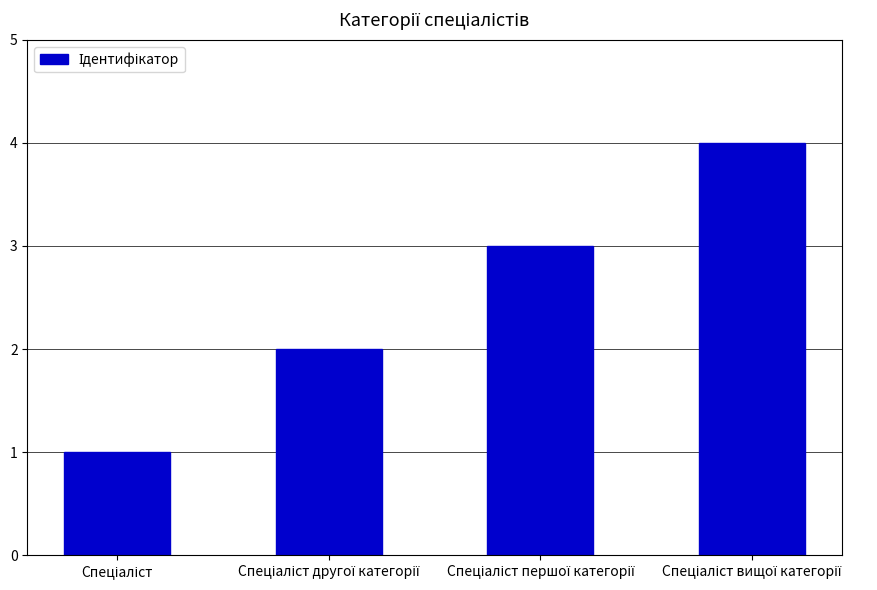

What is the difference between the maximum and minimum values?

3